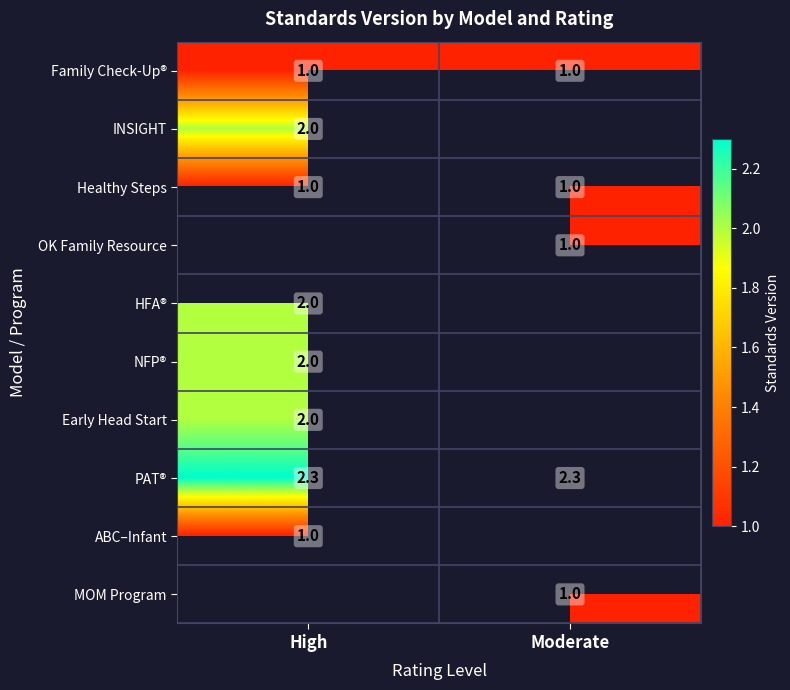

True or false: PAT® has a value of 2.3 at High.

True